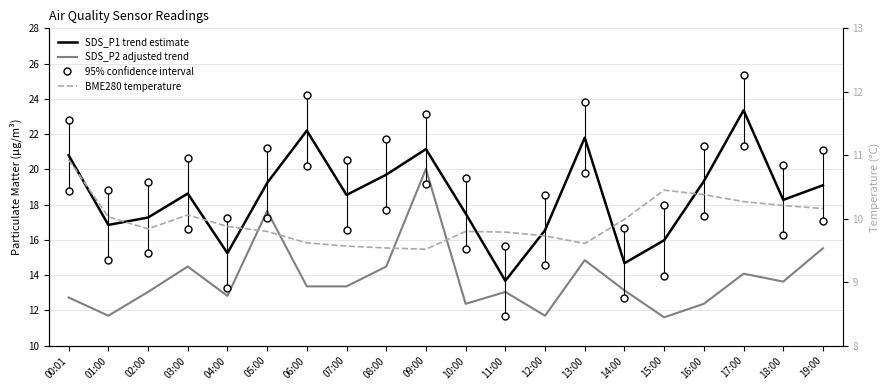

Is it true that BME280 temperature equals 5.4 at 09:00?

False